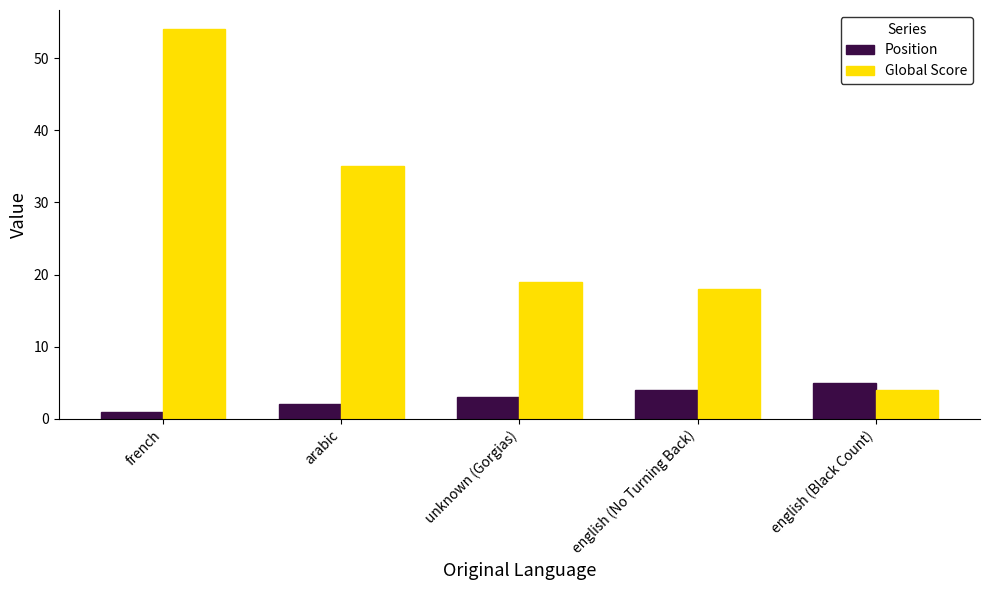

What value does the Global Score series have at french, to the nearest 10?

50